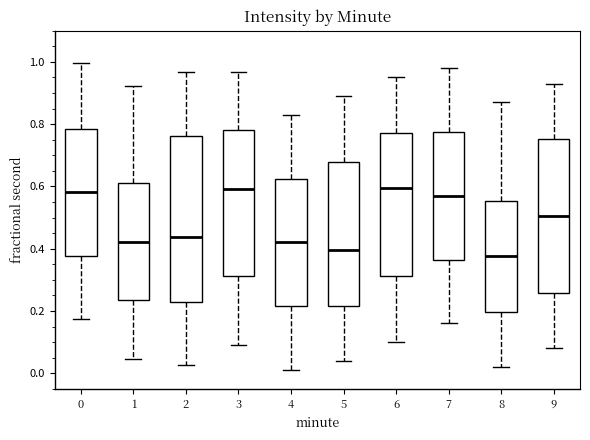

Reading left to right, read every box against the y-axis: the position of its median line, the range the box covers, and the ends of its whiskers. The values are not printed on the chart, so give them approximately, as read against the axis.

0: median 0.58, box 0.38 to 0.78, whiskers 0.18 to 1.00
1: median 0.42, box 0.24 to 0.62, whiskers 0.04 to 0.92
2: median 0.44, box 0.22 to 0.76, whiskers 0.02 to 0.96
3: median 0.60, box 0.32 to 0.78, whiskers 0.10 to 0.96
4: median 0.42, box 0.22 to 0.62, whiskers 0.02 to 0.84
5: median 0.40, box 0.22 to 0.68, whiskers 0.04 to 0.90
6: median 0.60, box 0.32 to 0.78, whiskers 0.10 to 0.96
7: median 0.58, box 0.36 to 0.78, whiskers 0.16 to 0.98
8: median 0.38, box 0.20 to 0.56, whiskers 0.02 to 0.88
9: median 0.50, box 0.26 to 0.76, whiskers 0.08 to 0.94